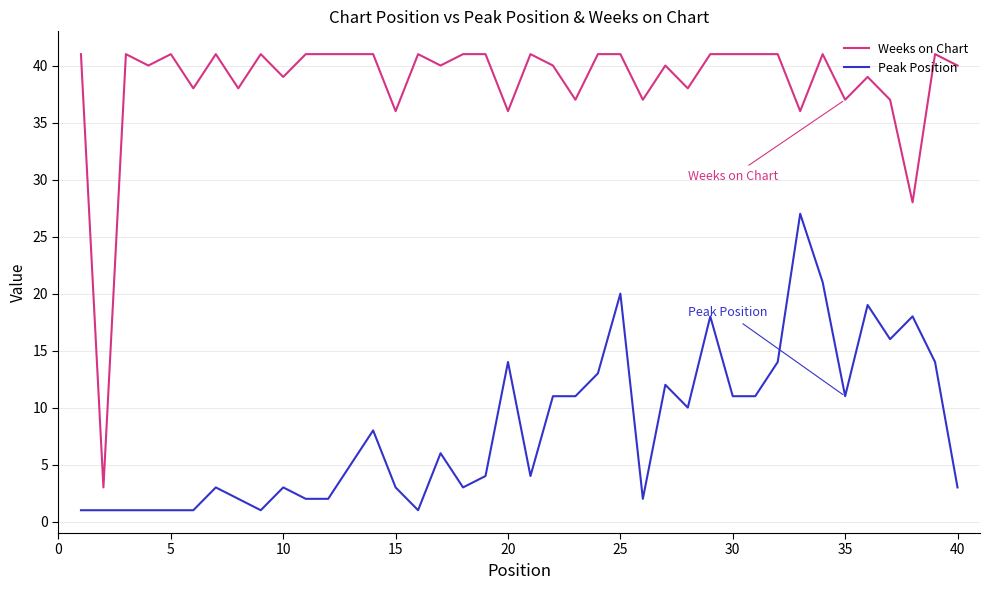

List the series in order of their overall mean, highest first.

Weeks on Chart, Peak Position